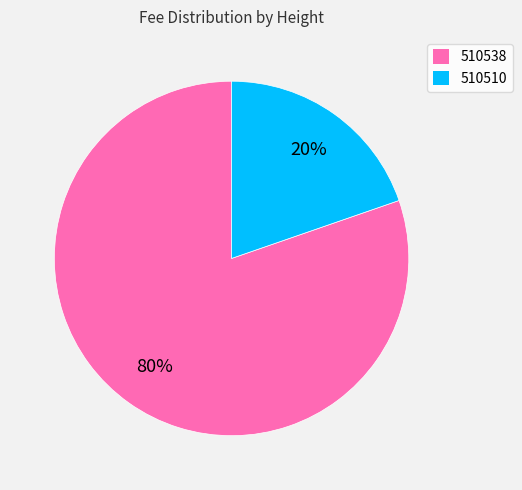

To the nearest percent, what is the average slice percentage?

50%